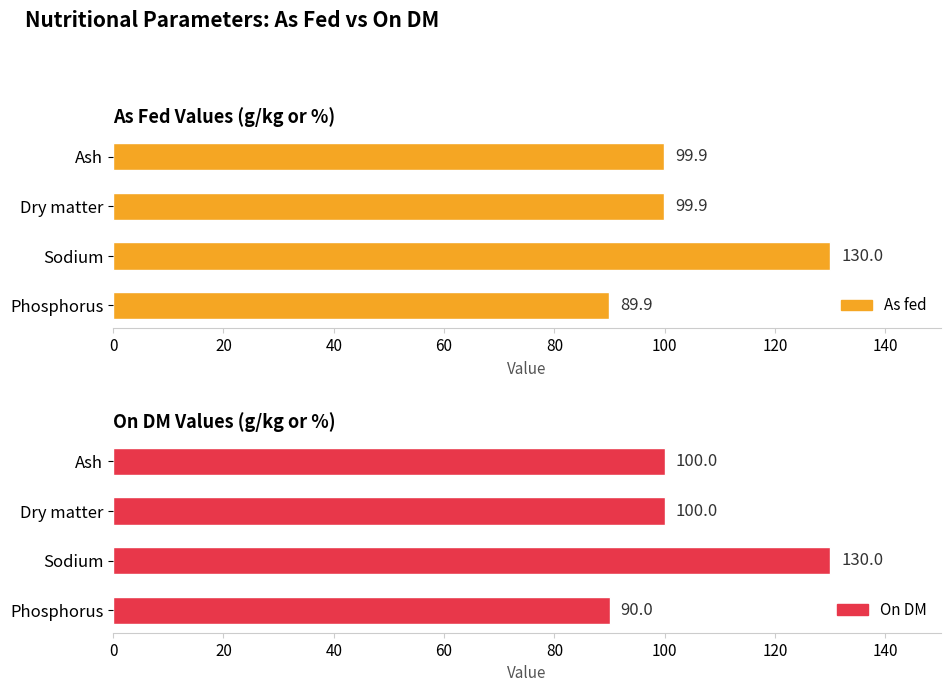

Is it true that As fed equals 66.2 at Ash?

False